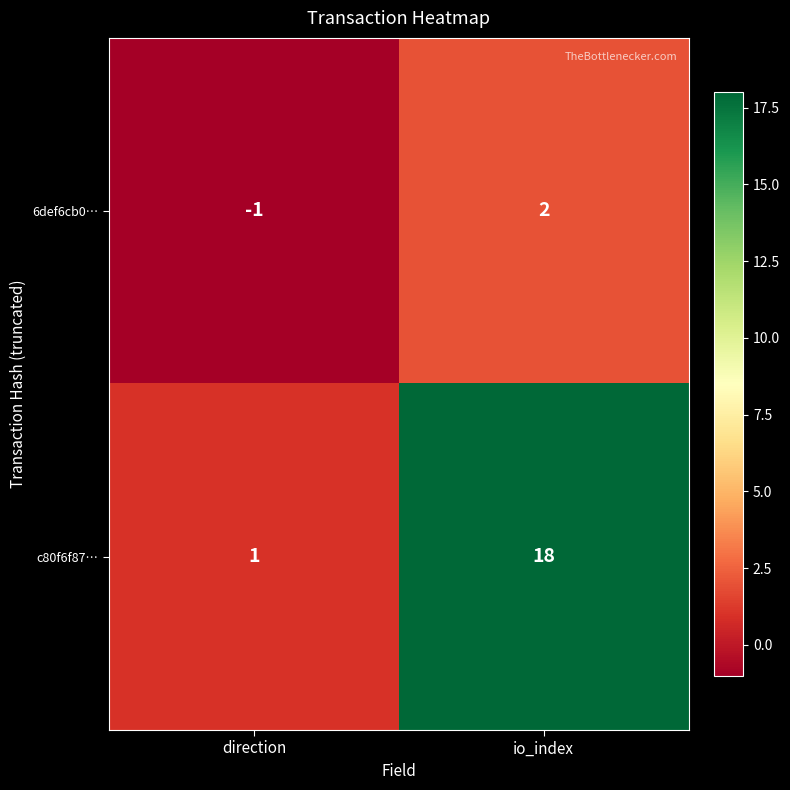

Which series has the largest total across all categories?

c80f6f87…